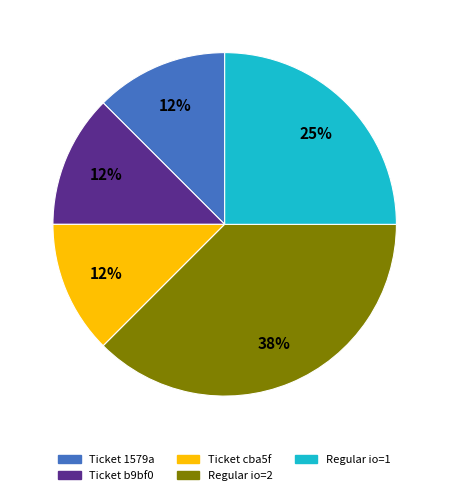

Is there a majority slice in this chart?

No